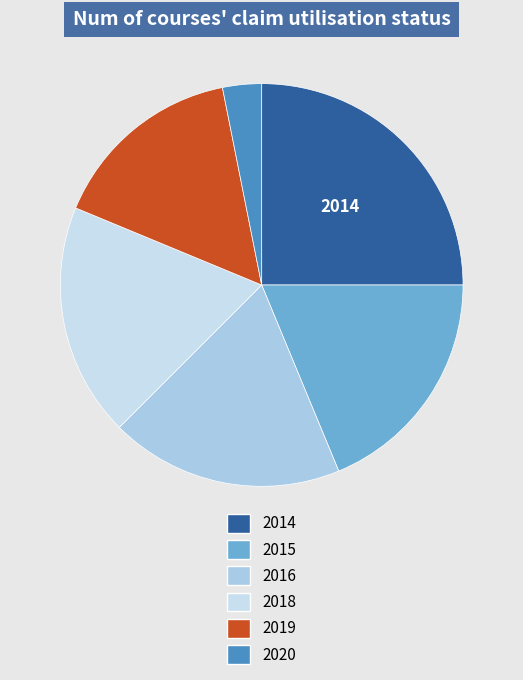

Combined, do 2020 and 2015 account for over 50%?

No